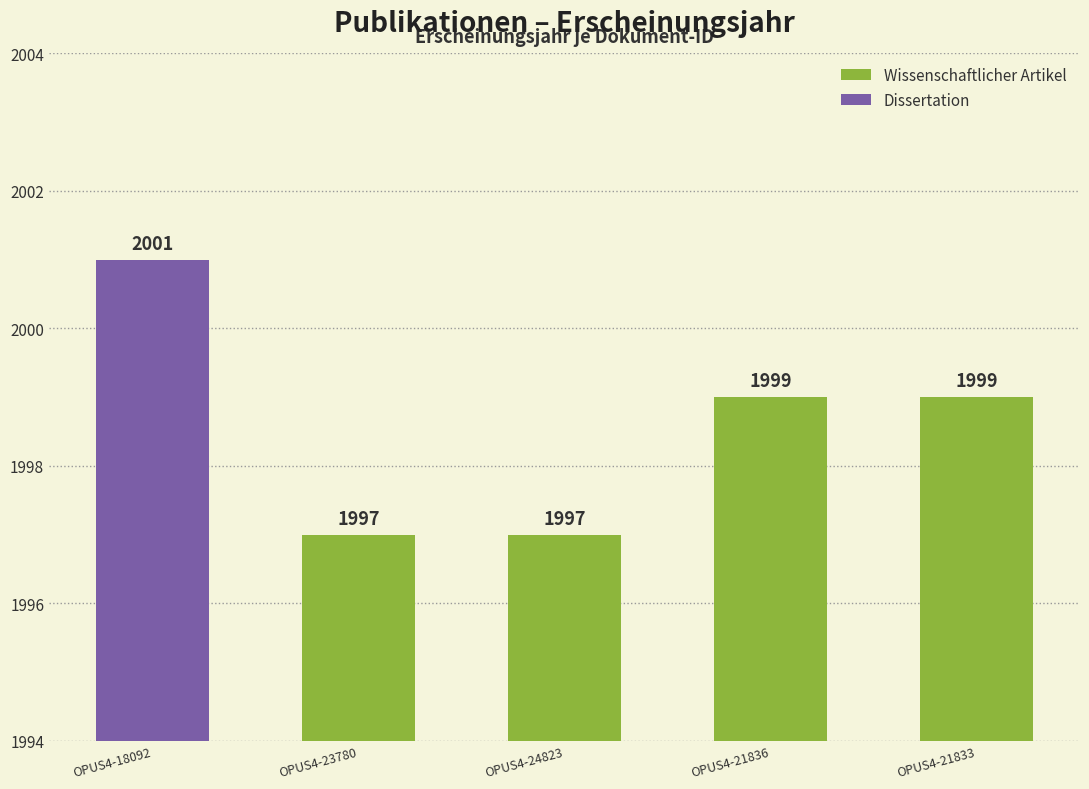

Count the Wissenschaftlicher Artikel values in the range 1997 to 1999.

4